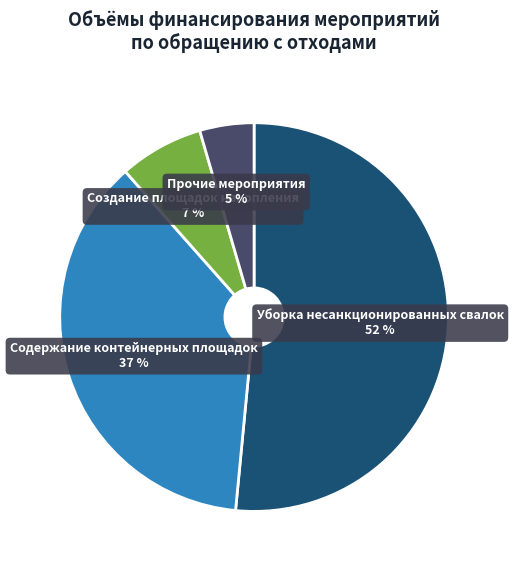

Do Создание площадок накопления and Уборка несанкционированных свалок together represent more than half of the pie?

Yes